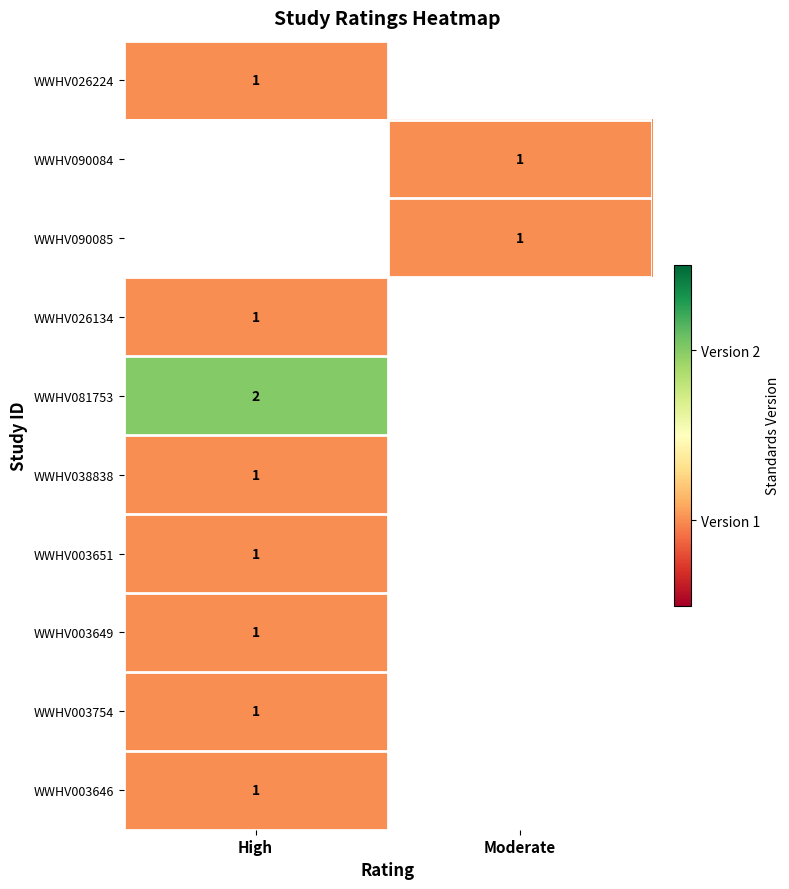

The WWHV003754 series shows 1 at High. True or false?

True